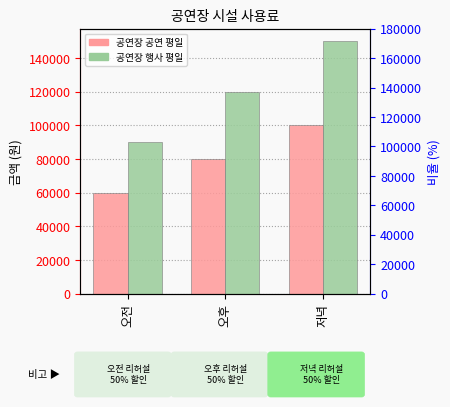

What is the sum of all 공연장 행사 평일 values?

360000